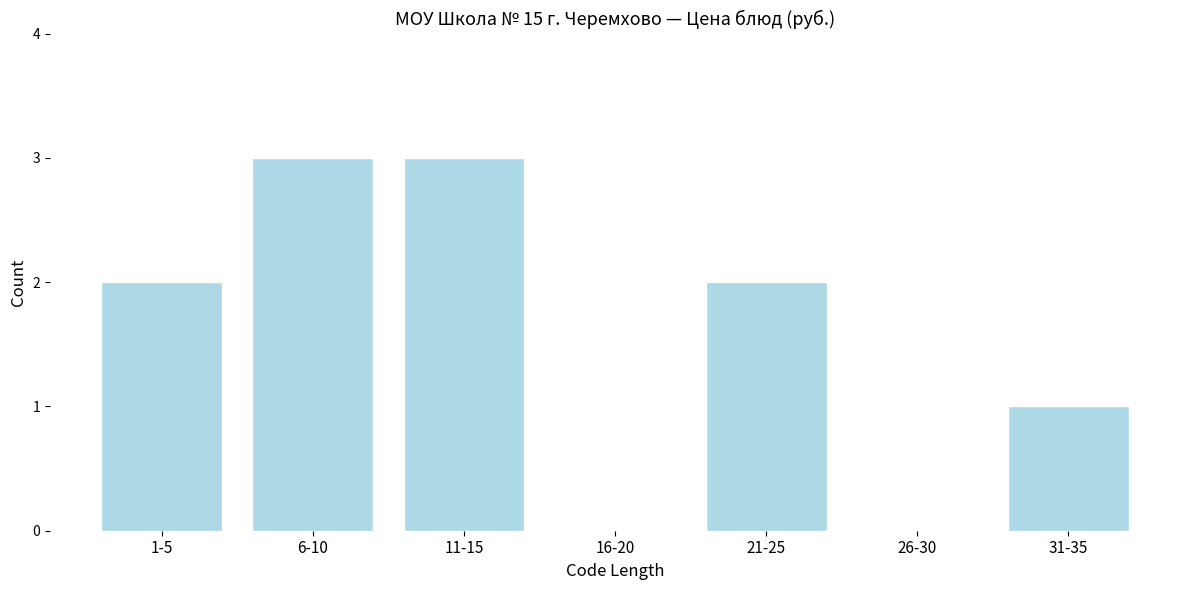

Reading right to left, extract all data points from this chart.

31-35=1	26-30=0	21-25=2	16-20=0	11-15=3	6-10=3	1-5=2